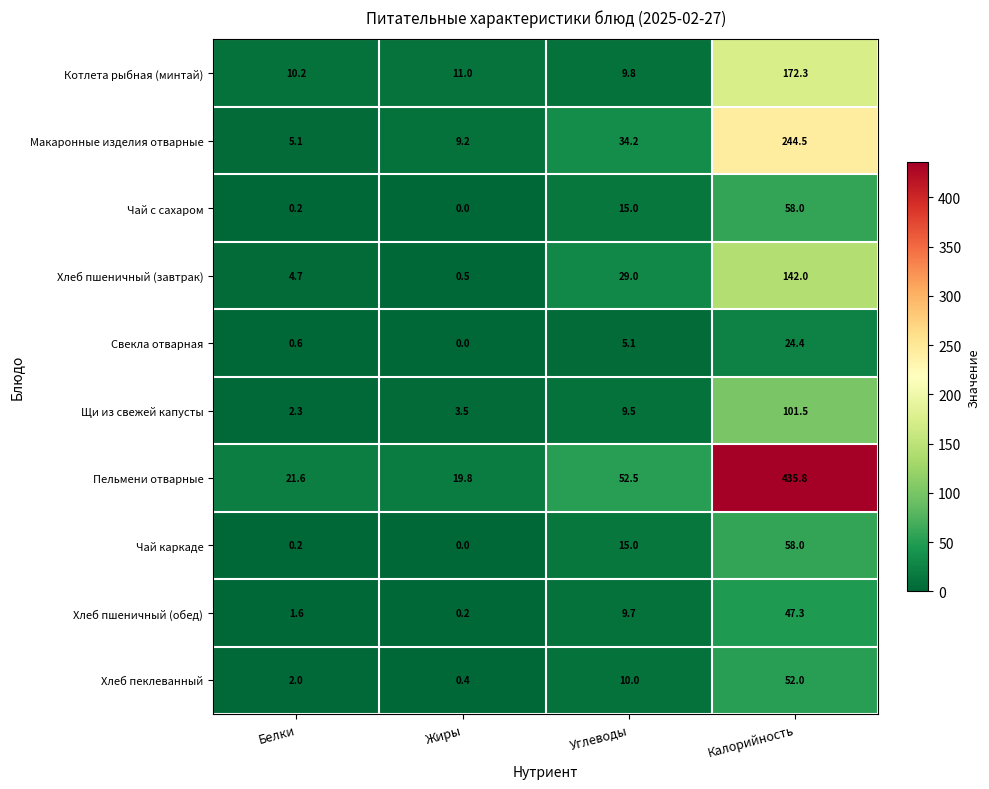

The value of Хлеб пшеничный (обед) at Углеводы is 9.7. True or false?

True